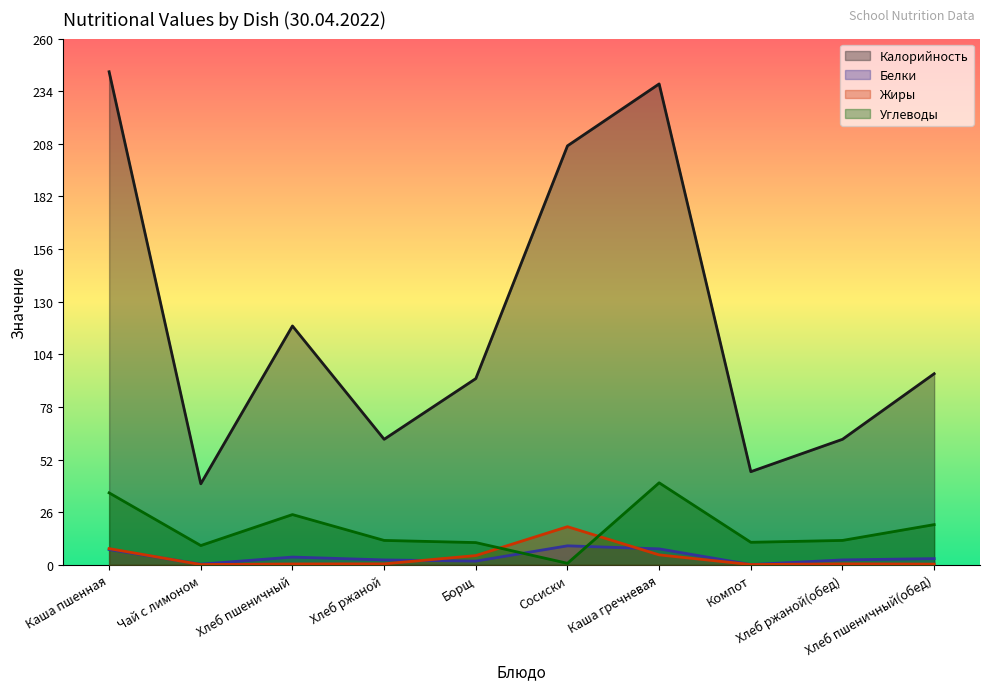

True or false: Жиры has a value of 0.5 at Хлеб ржаной(обед).

True